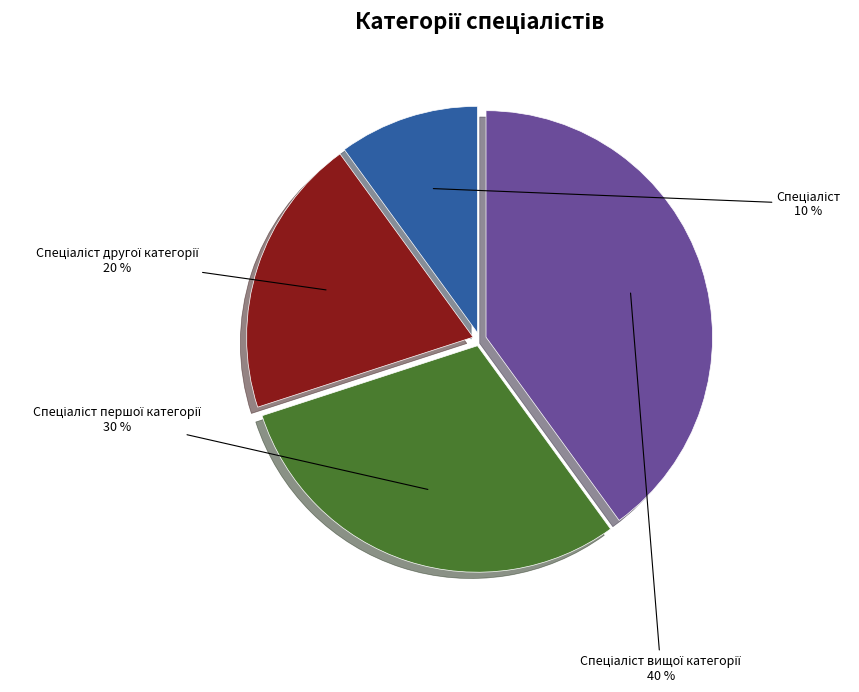

Is there a majority slice in this chart?

No